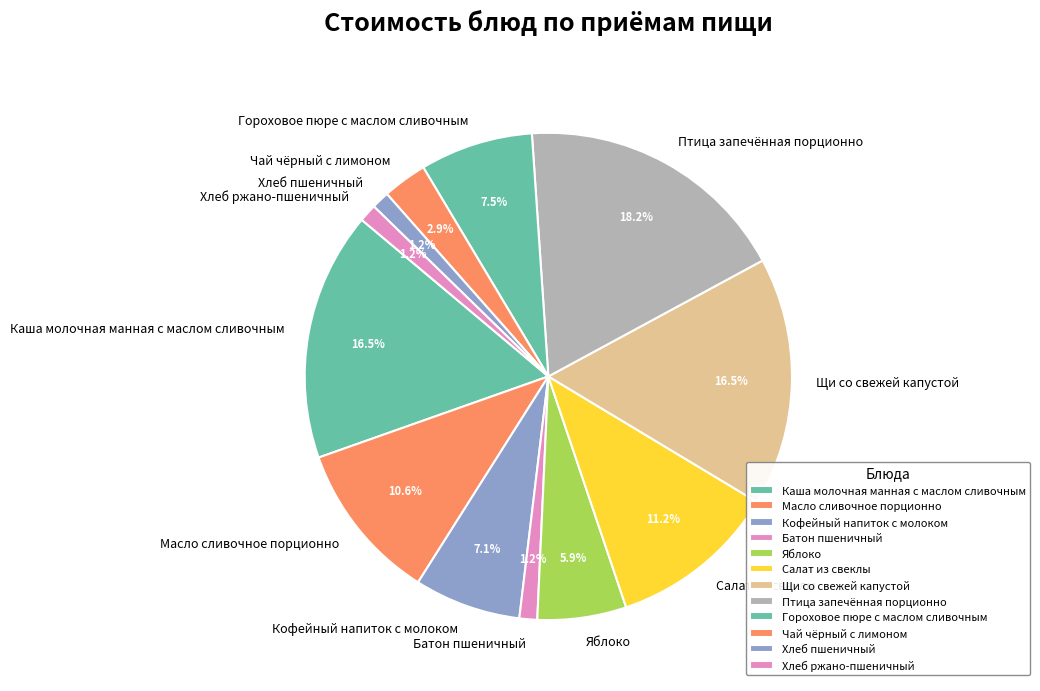

What percentage is the Салат из свеклы slice, to the nearest percent?

11%